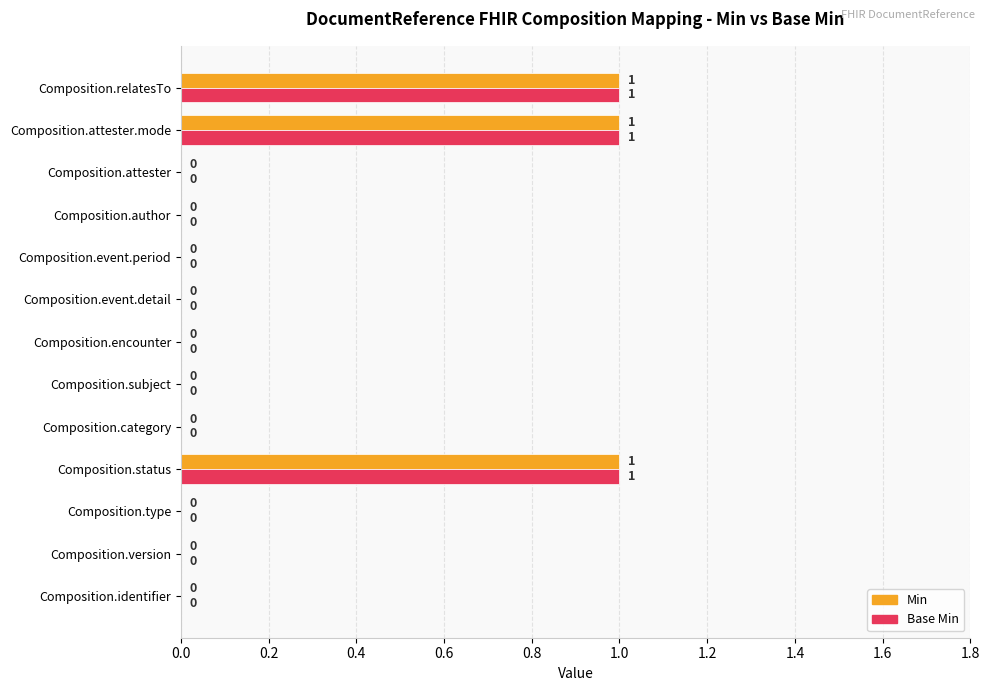

True or false: Min has a value of 0 at Composition.identifier.

True